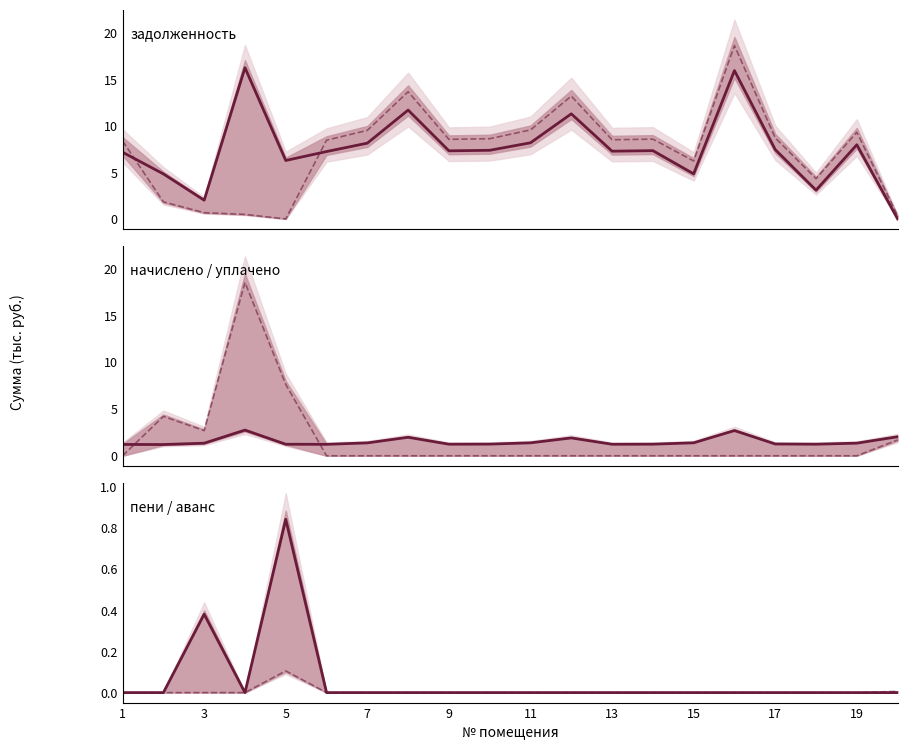

What is the average value of the уплачено пени series?

0.1